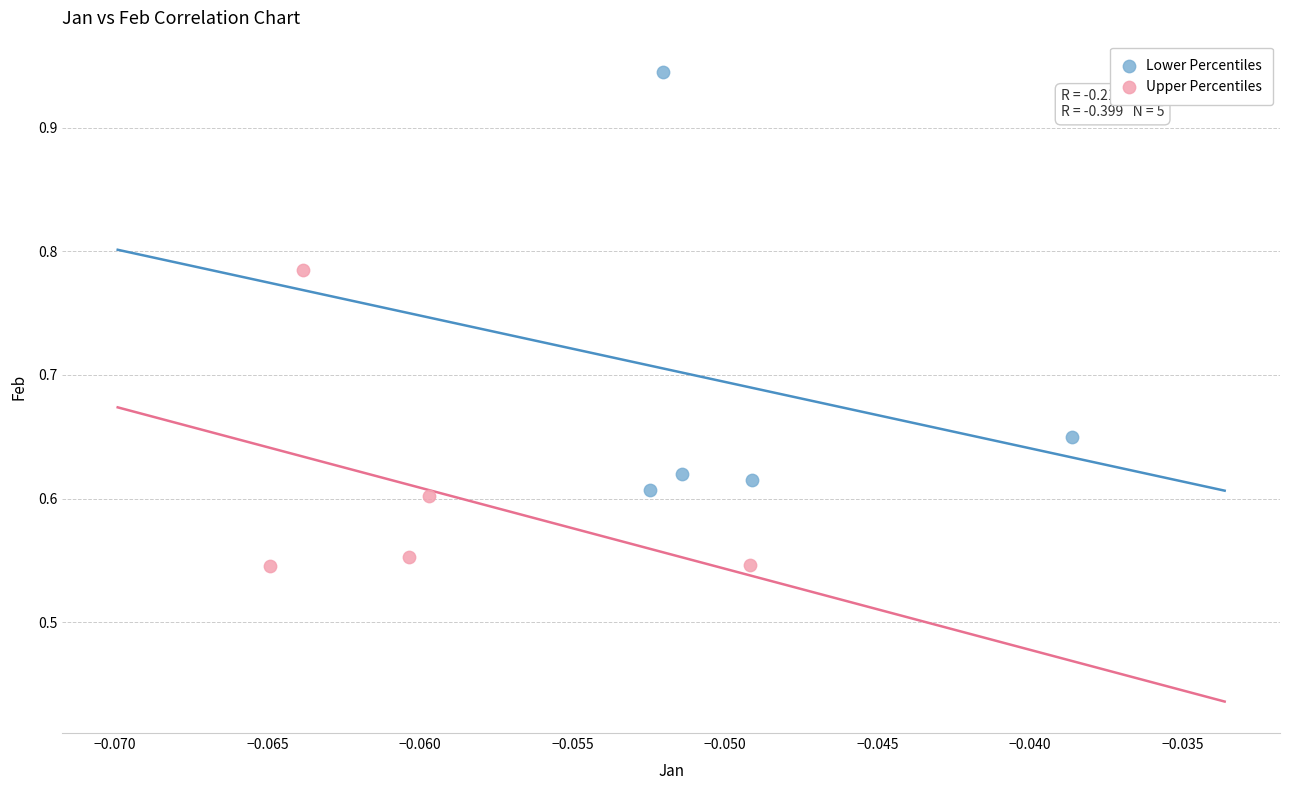

Which series contains the highest Y value?

Lower Percentiles